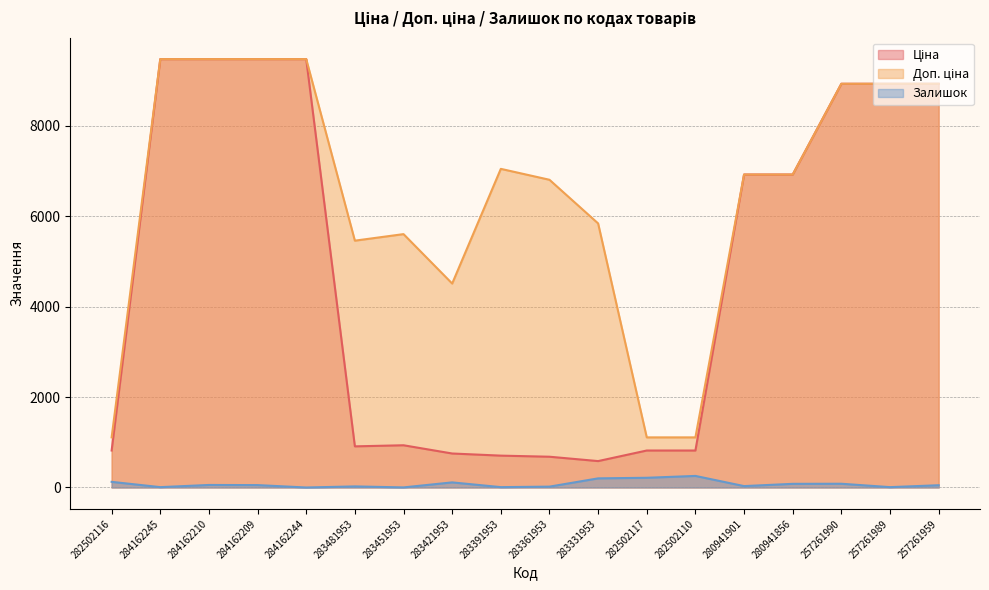

How many lines are shown in the chart?

3